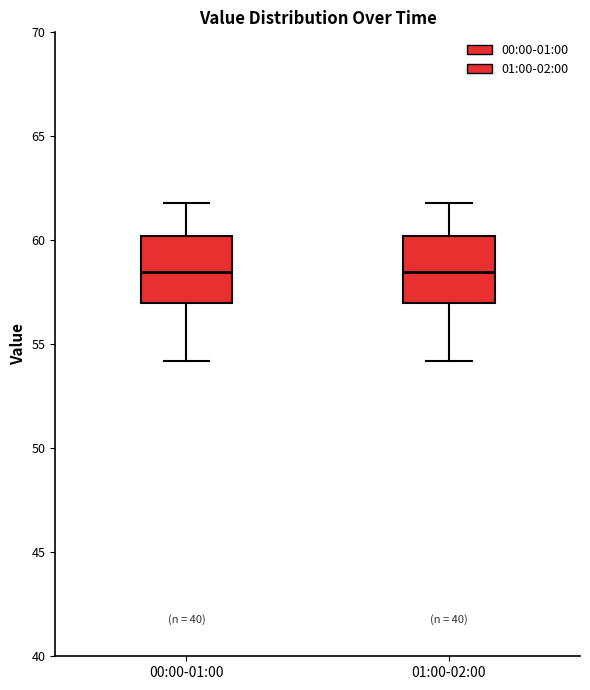

Reading left to right, transcribe this box plot: for each box, give where its median line is, the range the box spans, and where its two whiskers end, as read against the y-axis. The values are not printed on the chart, so give them approximately, as read against the axis.

00:00-01:00: median 58.5, box 57.0 to 60.0, whiskers 54.0 to 62.0
01:00-02:00: median 58.5, box 57.0 to 60.0, whiskers 54.0 to 62.0